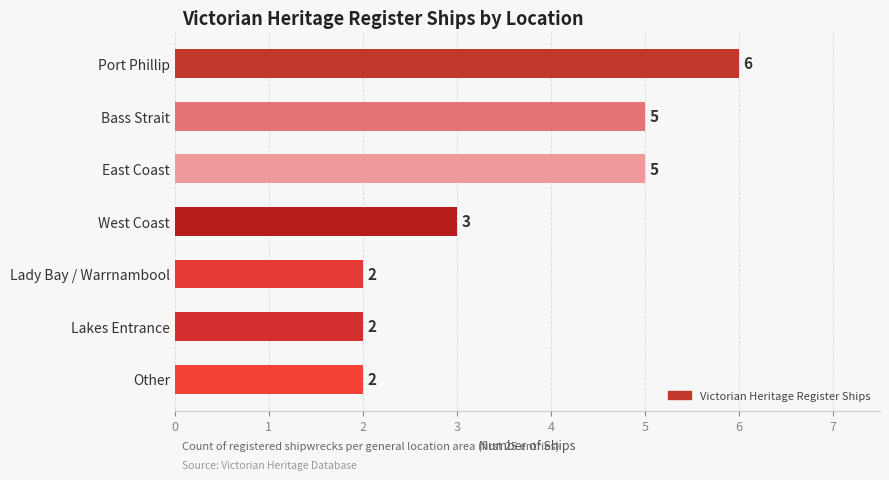

What is the average value?

4